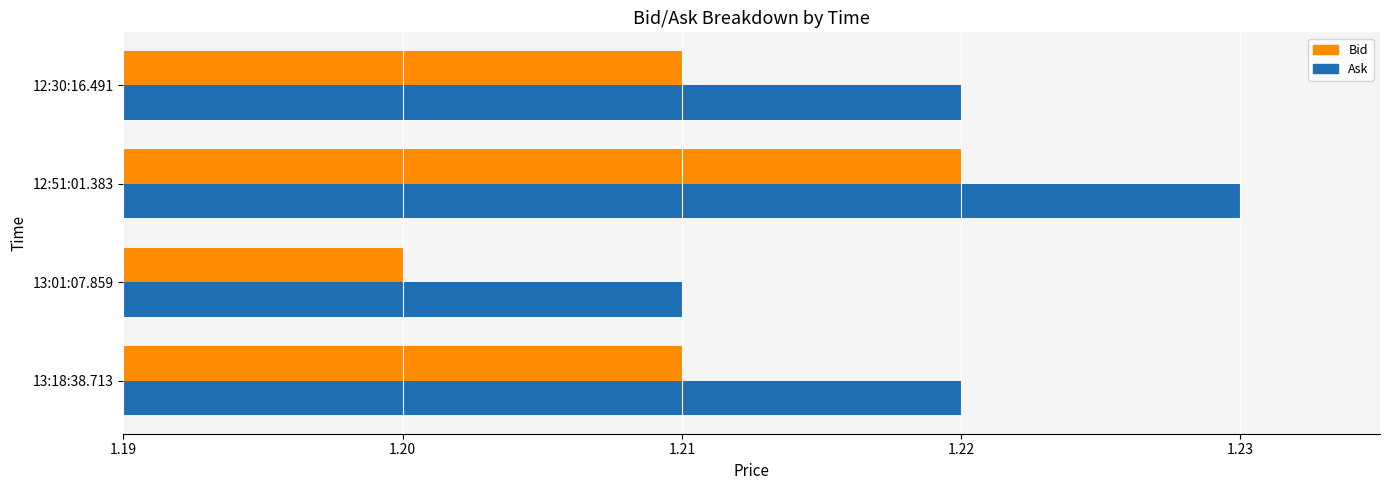

Where is Bid nearest to the value 1?

13:01:07.859